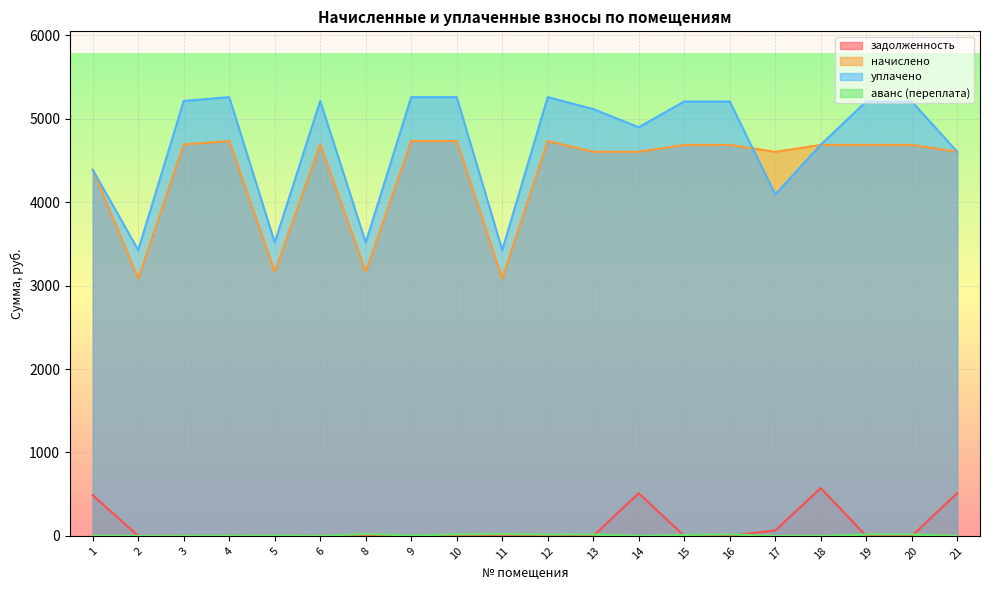

At which label does уплачено first exceed 5206?

3